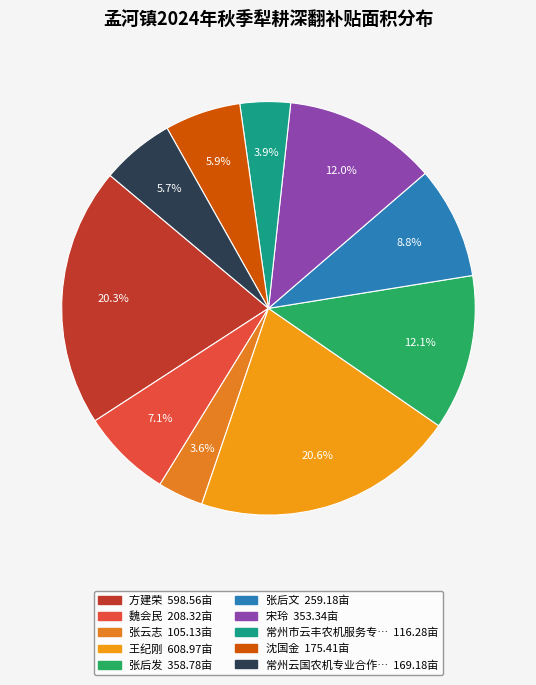

How many slices are in this pie chart?

10